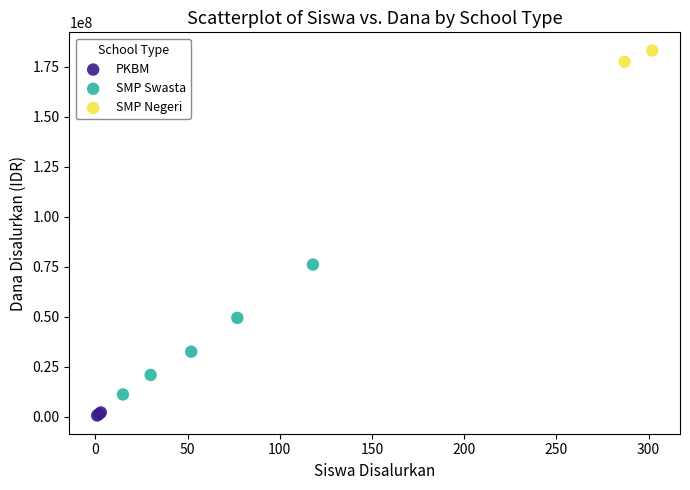

What are all the series names shown in the legend?

PKBM, SMP Swasta, SMP Negeri